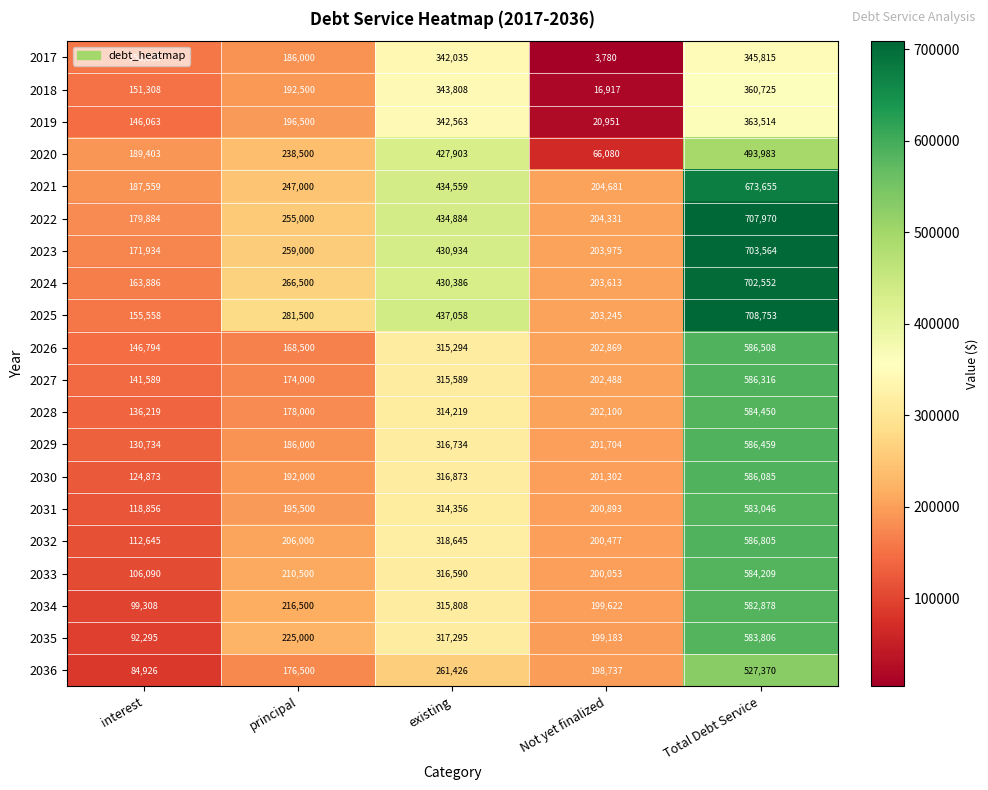

Which series has the largest range (max minus min)?

2025